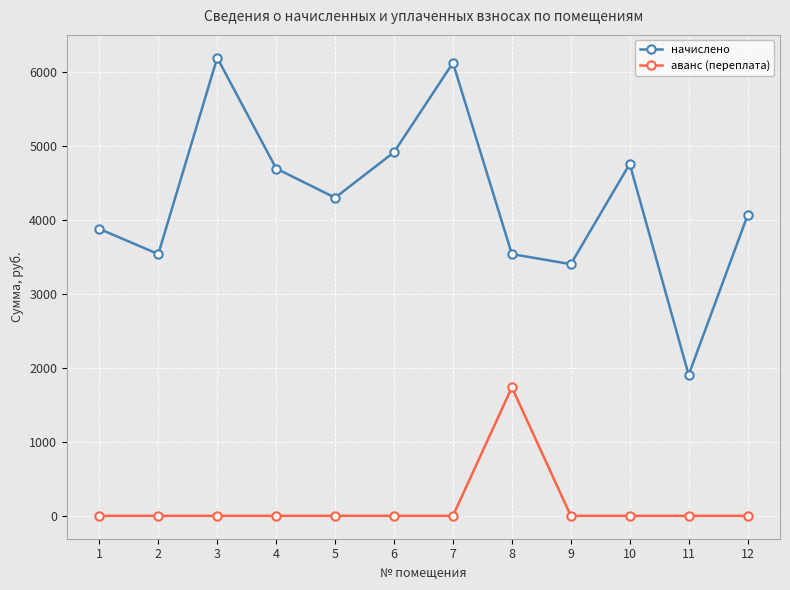

What is the difference between the maximum and second lowest values in the аванс (переплата) series?

1736.9